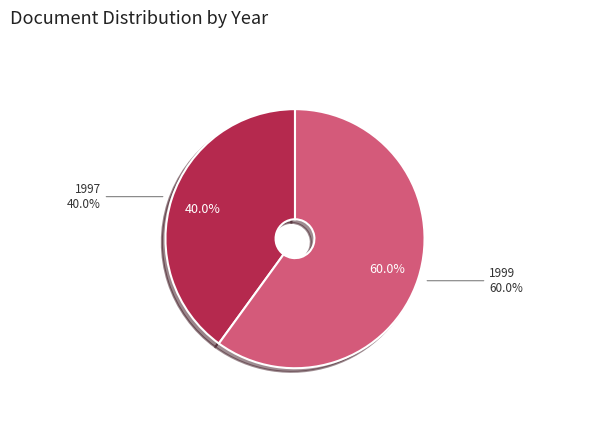

The OPUS4-4703 slice represents 27% of the pie. True or false?

False